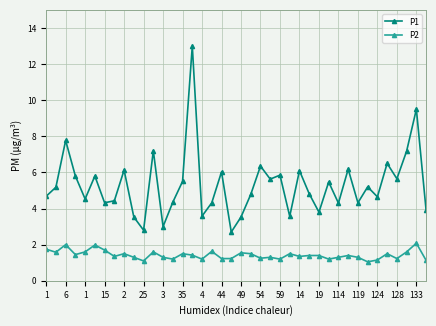

Which series has the largest total across all categories?

P1